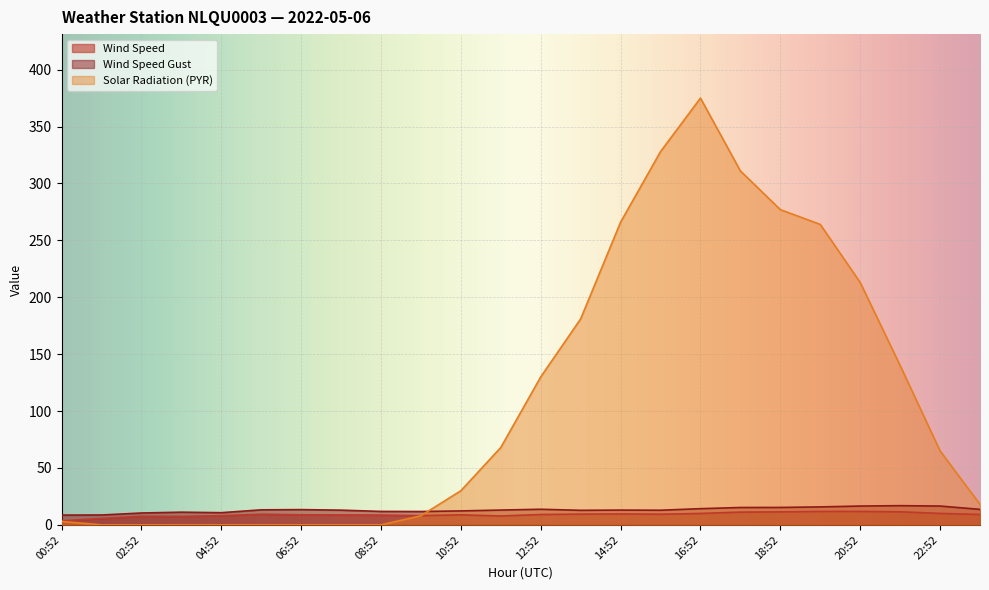

The WIND_SPEED series shows 4.2 at 06:52. True or false?

False